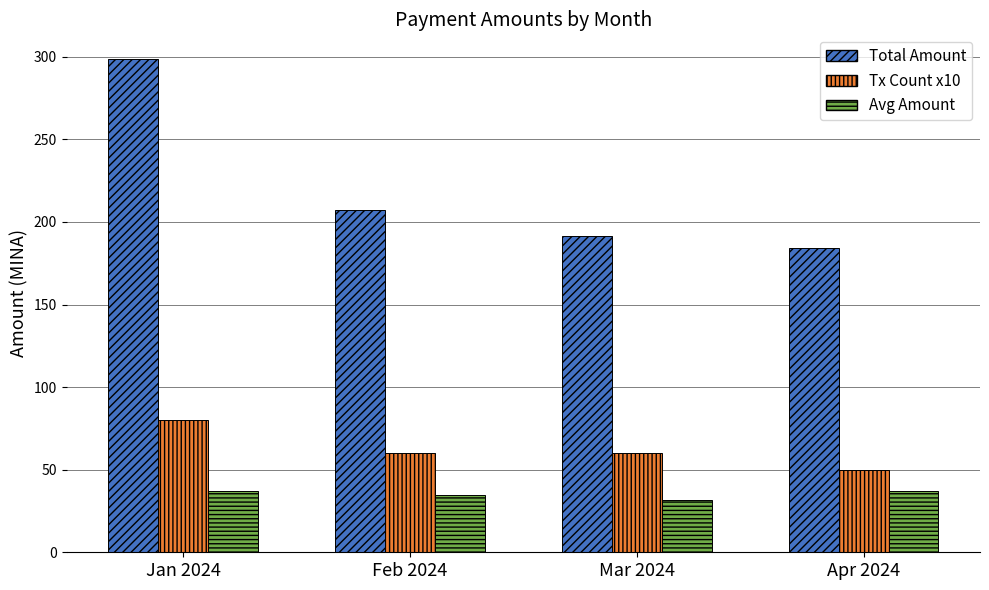

What are all the series names shown in the legend?

Total Amount, Tx Count x10, Avg Amount